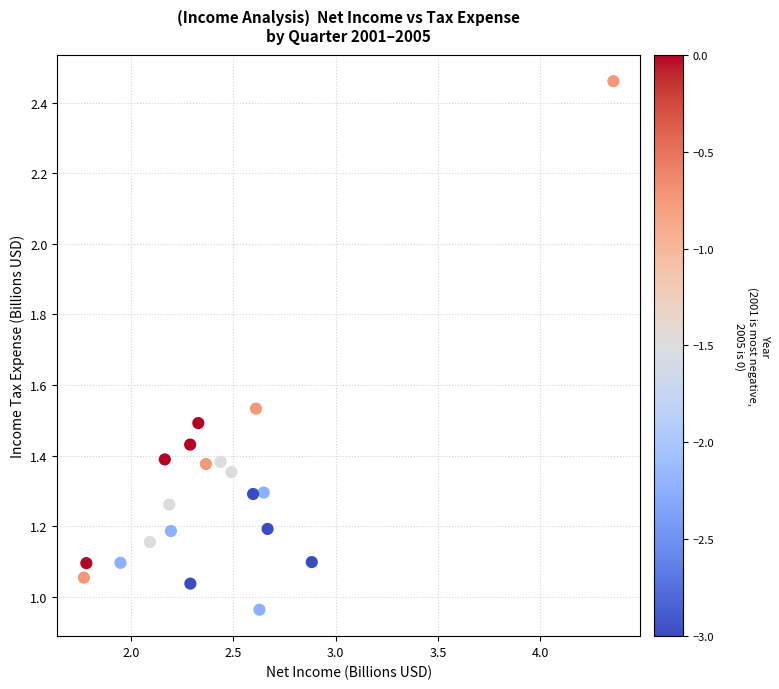

What is the range of X values (max minus min)?

2.6